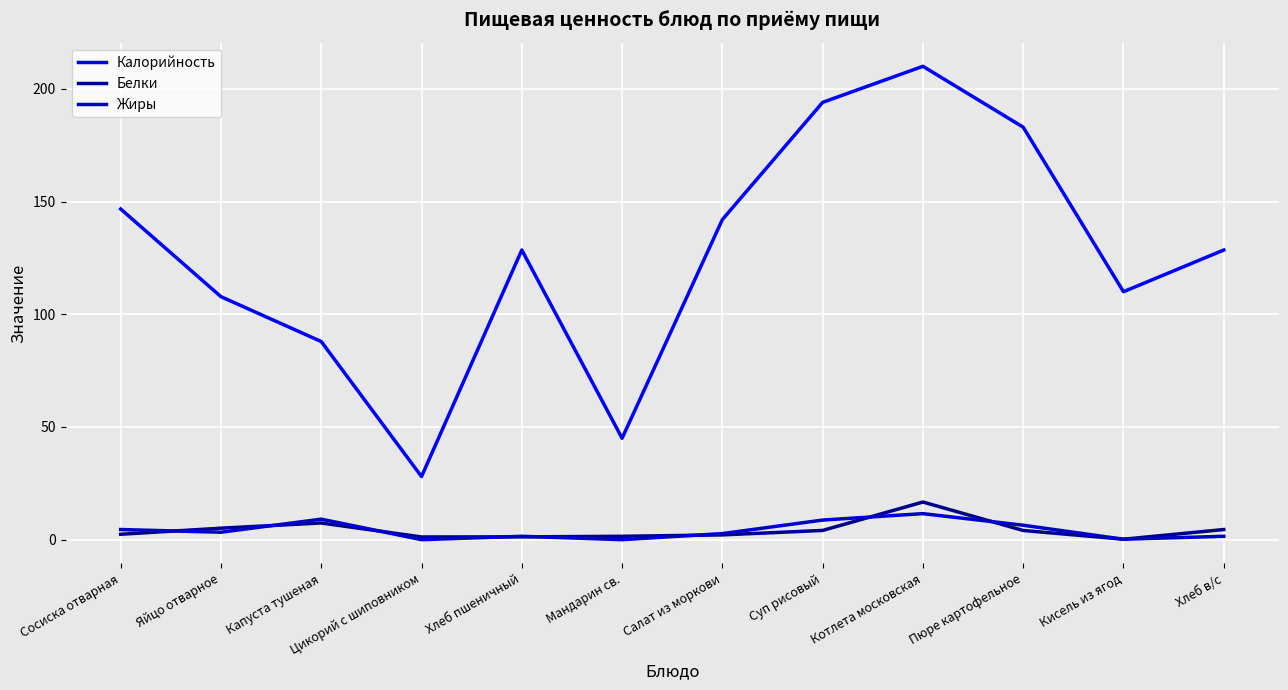

True or false: Белки and Калорийность cross at least once.

False